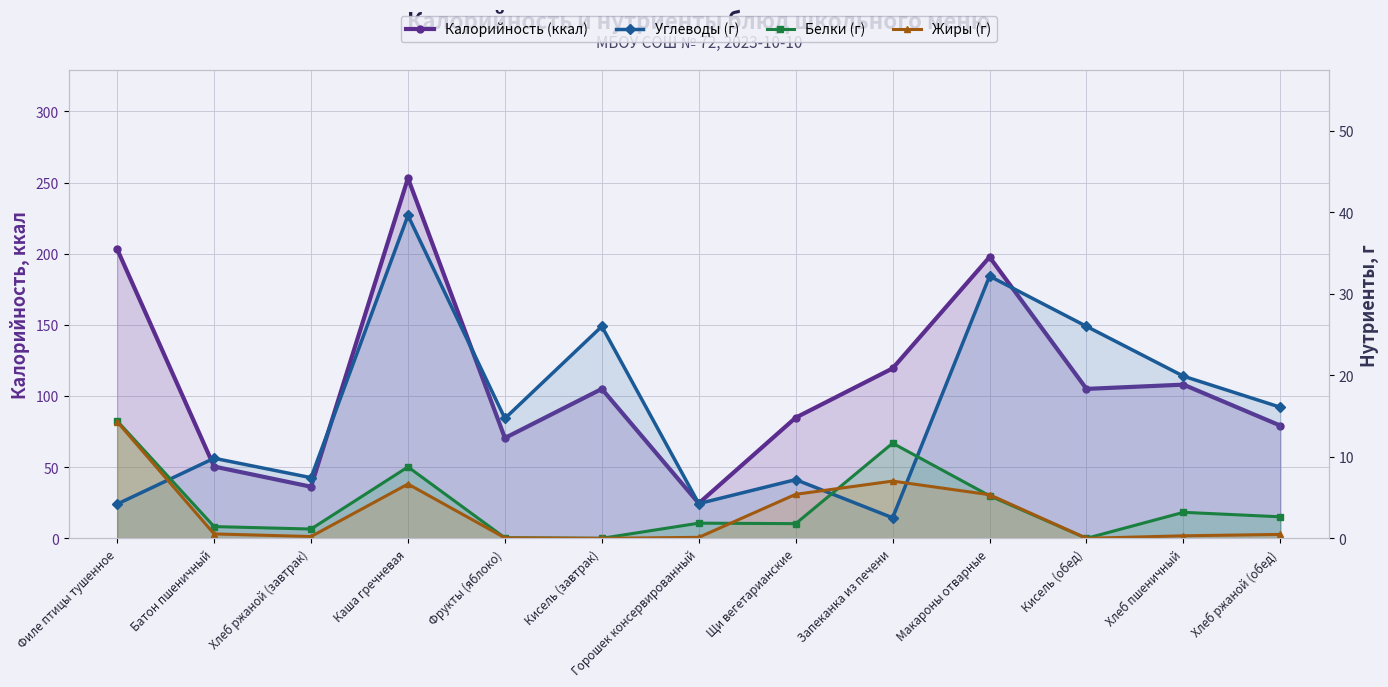

Count the number of categories in the chart.

13